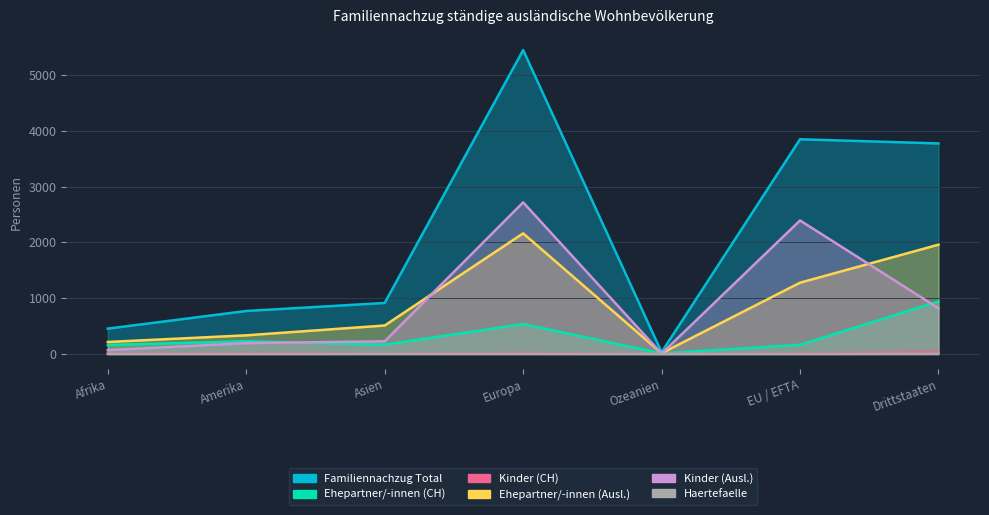

Which label corresponds to the smallest value in the chart?

Afrika